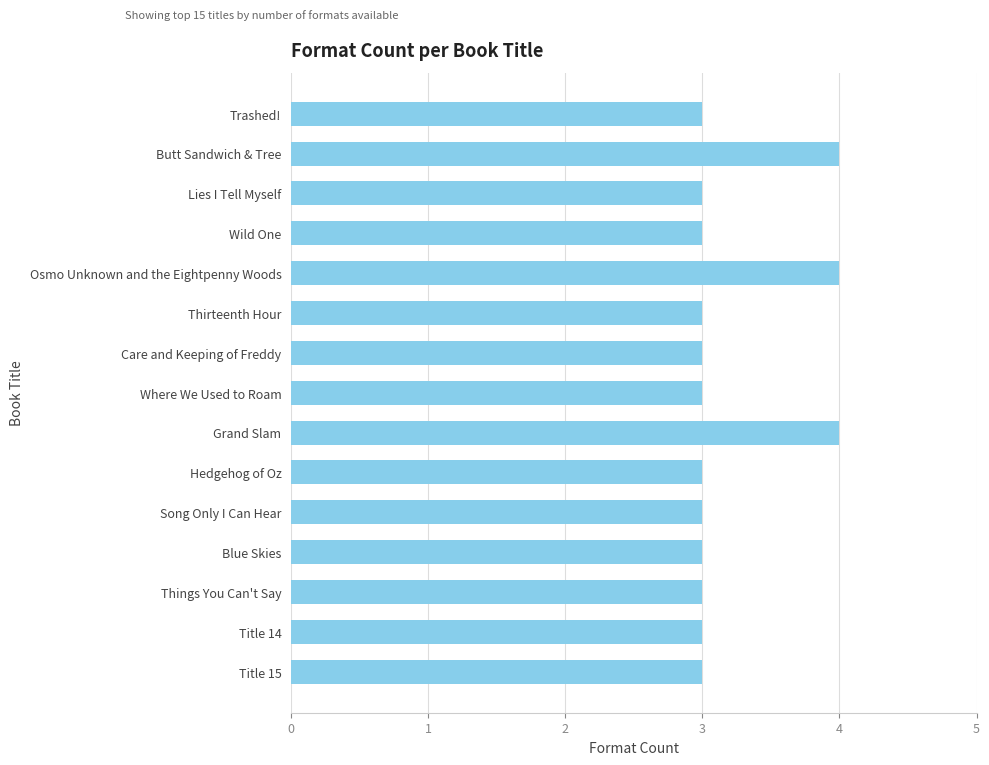

What is the minimum value shown in the chart?

3